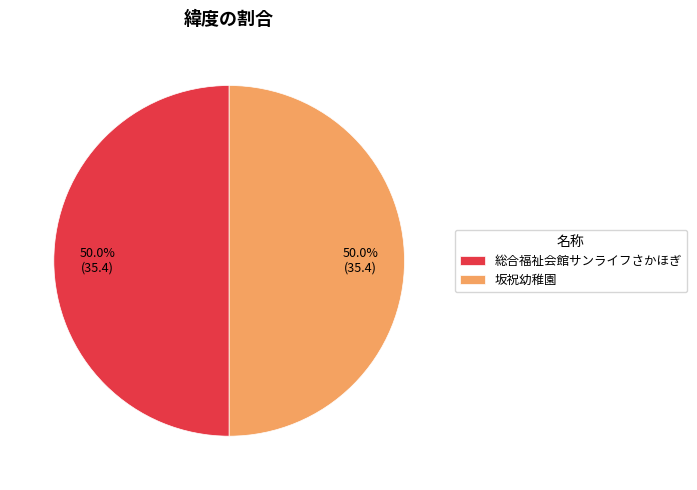

To the nearest percent, what percentage of the pie is 坂祝幼稚園?

50%